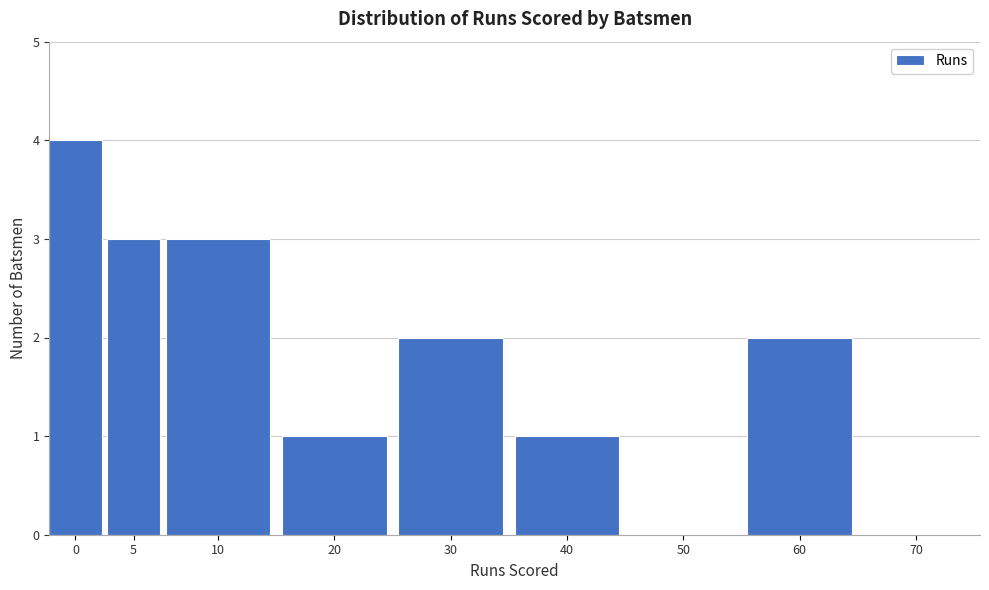

Reading left to right, what are all the values shown in this chart?

0=4	5=3	10=3	20=1	30=2	40=1	50=0	60=2	70=0